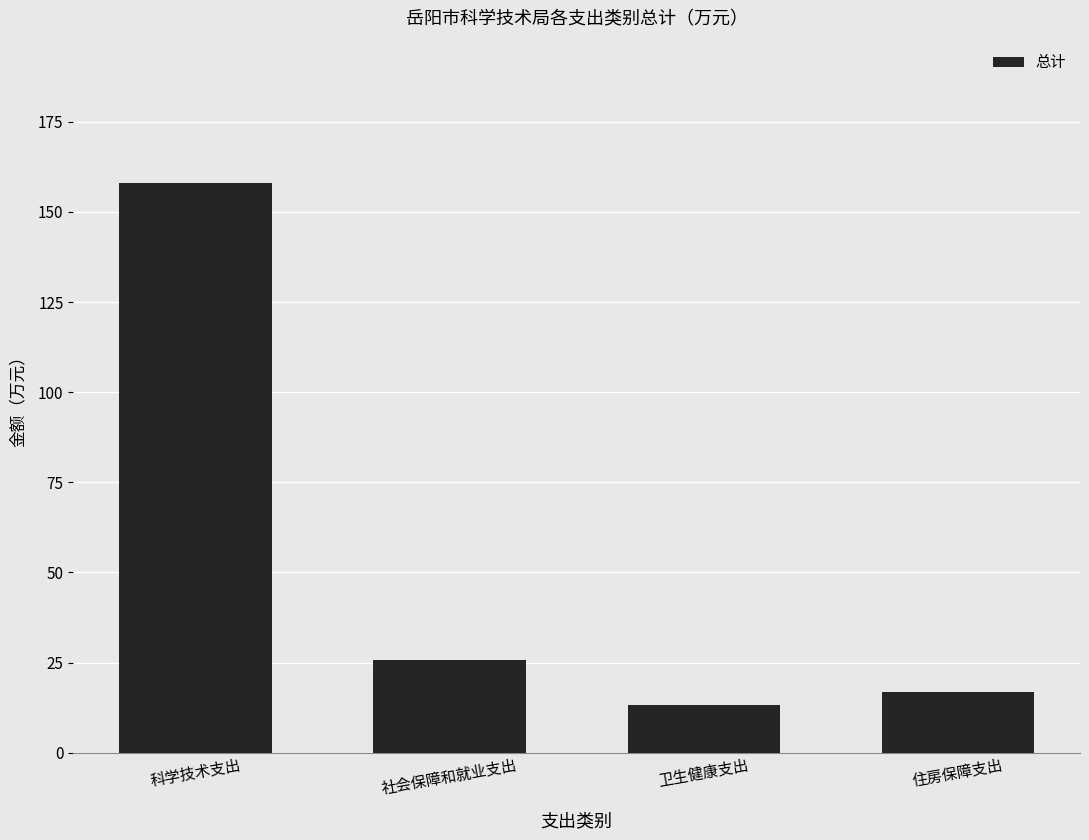

What is the sum of all values?

213.9